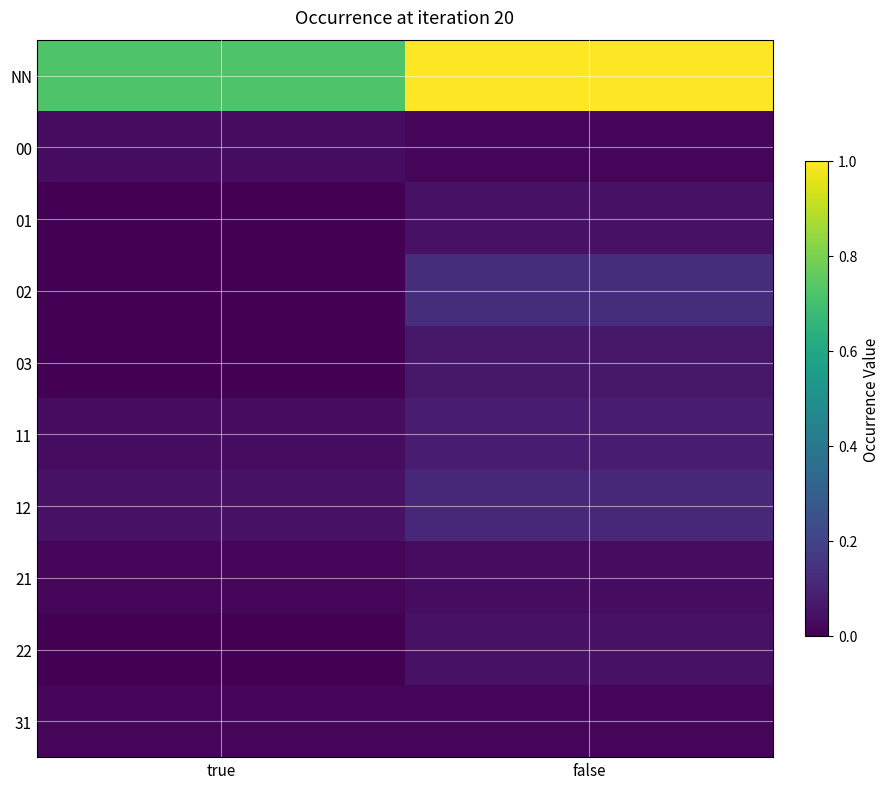

Reading right to left, extract all data points from this chart.

NN: false=1.0	true=0.7
00: false=0.0	true=0.0
01: false=0.0	true=0.0
02: false=0.1	true=0.0
03: false=0.1	true=0.0
11: false=0.1	true=0.0
12: false=0.1	true=0.0
21: false=0.0	true=0.0
22: false=0.0	true=0.0
31: false=0.0	true=0.0